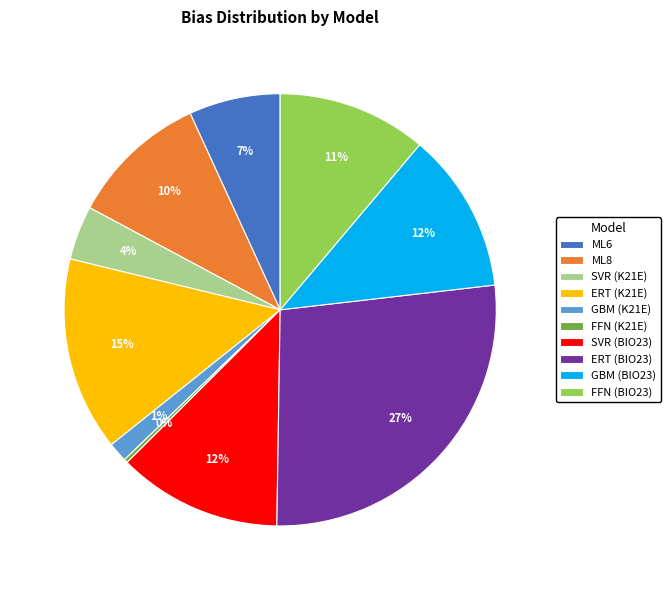

The GBM (K21E) slice represents 11% of the pie. True or false?

False